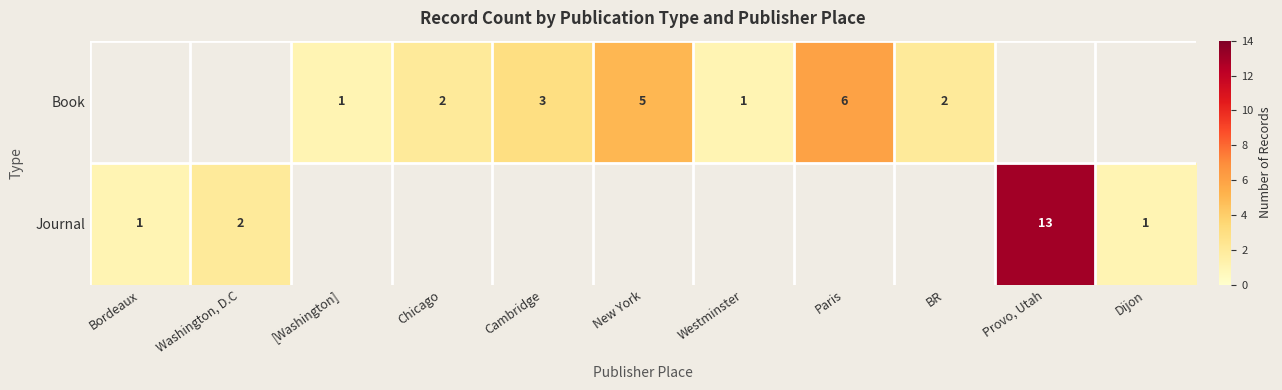

Count the number of categories in the chart.

11